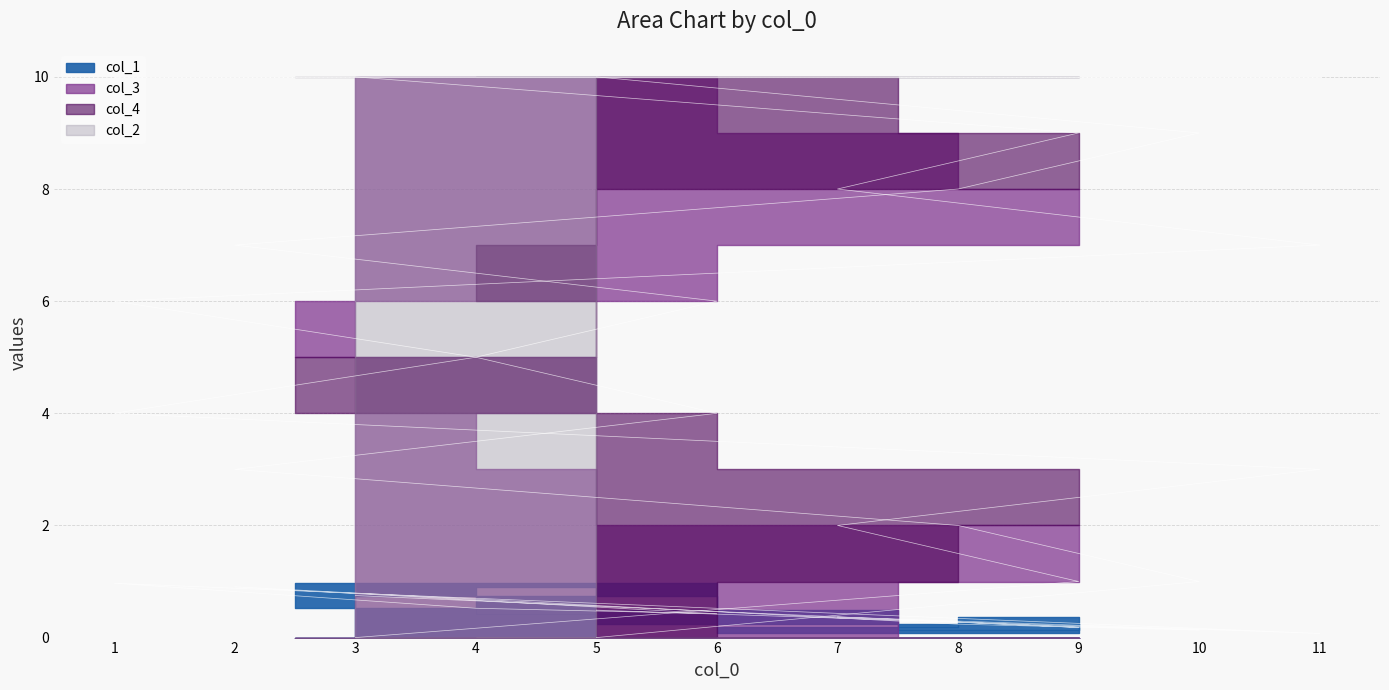

Rank the categories by col_3 value from highest to lowest.

3, 9, 7, 11, 1, 4, 6, 2, 8, 10, 5